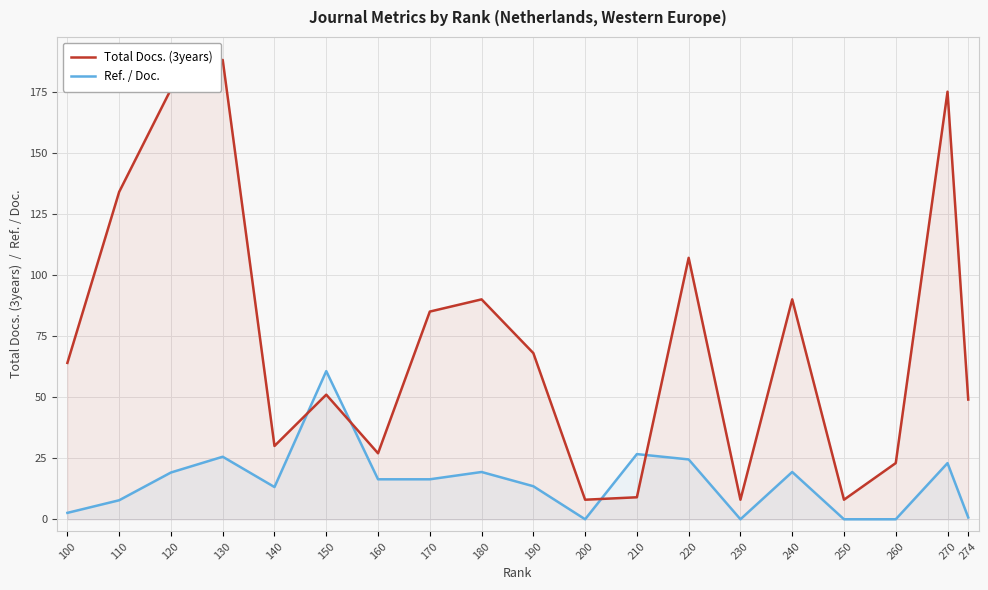

What is the difference between the Ref. / Doc. values at 270 and 110?

15.2